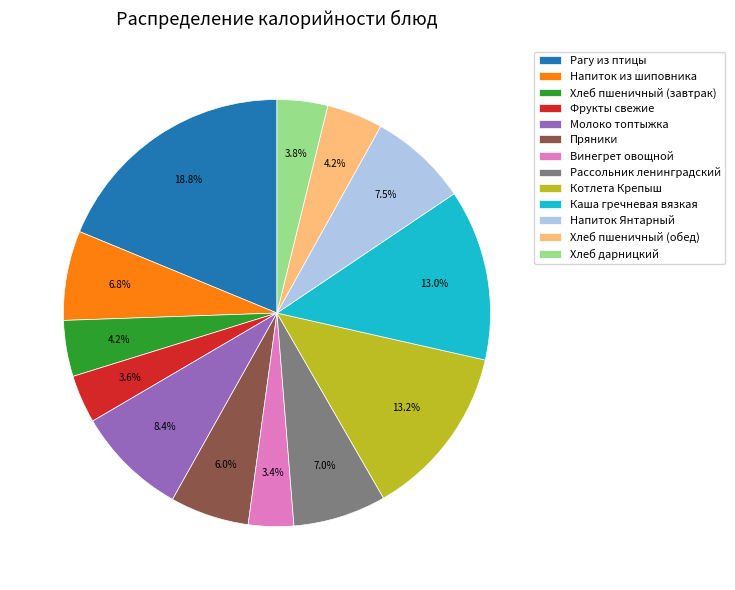

How many segments does this pie chart have?

13